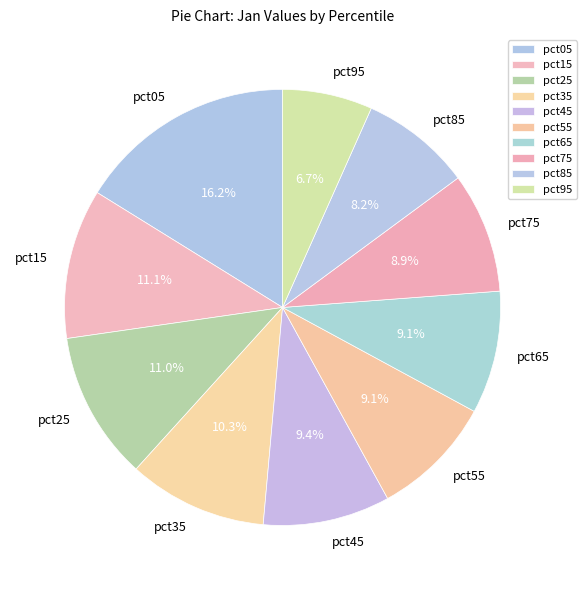

Which has a higher value, pct45 or pct95?

pct45